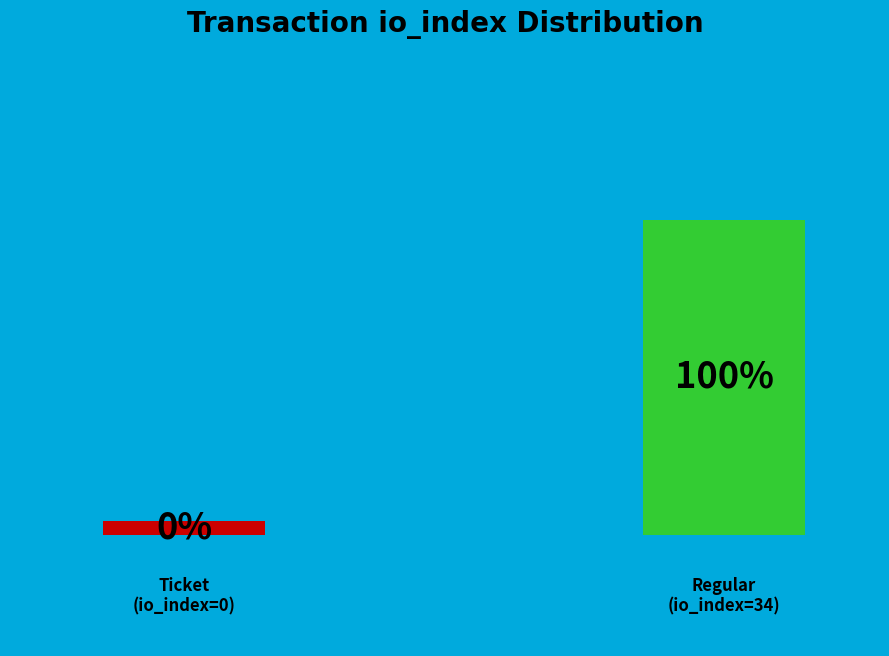

Does any single category account for the majority?

Yes